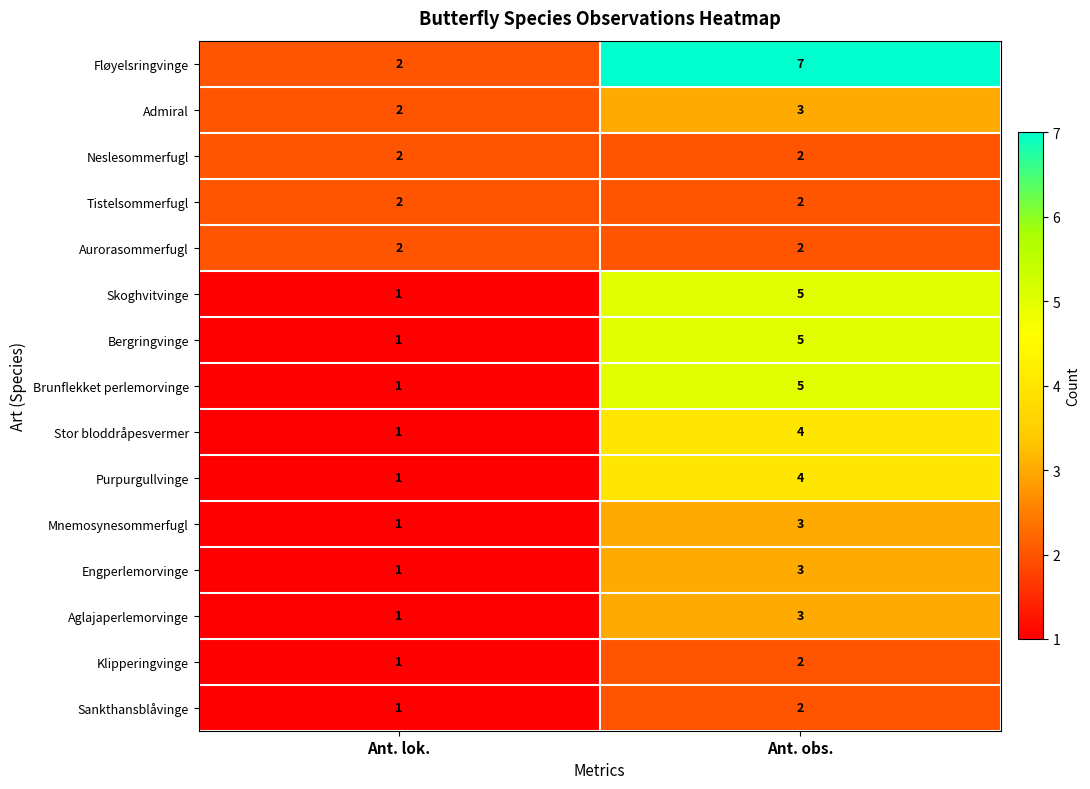

Reading right to left, list all the values displayed in this chart.

Fløyelsringvinge: 7	2
Admiral: 3	2
Neslesommerfugl: 2	2
Tistelsommerfugl: 2	2
Aurorasommerfugl: 2	2
Skoghvitvinge: 5	1
Bergringvinge: 5	1
Brunflekket perlemorvinge: 5	1
Stor bloddråpesvermer: 4	1
Purpurgullvinge: 4	1
Mnemosynesommerfugl: 3	1
Engperlemorvinge: 3	1
Aglajaperlemorvinge: 3	1
Klipperingvinge: 2	1
Sankthansblåvinge: 2	1